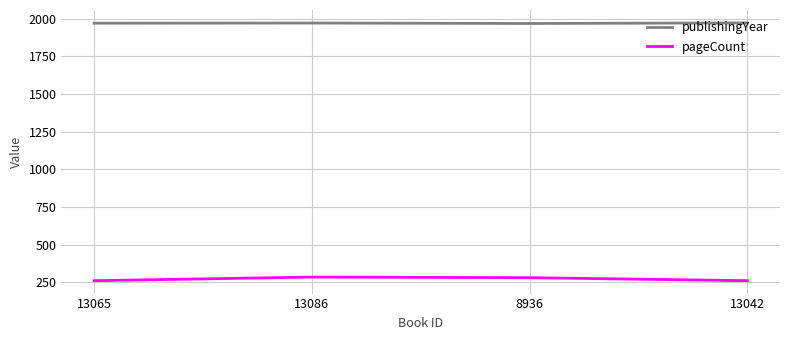

List the series in order of their overall mean, highest first.

publishingYear, pageCount